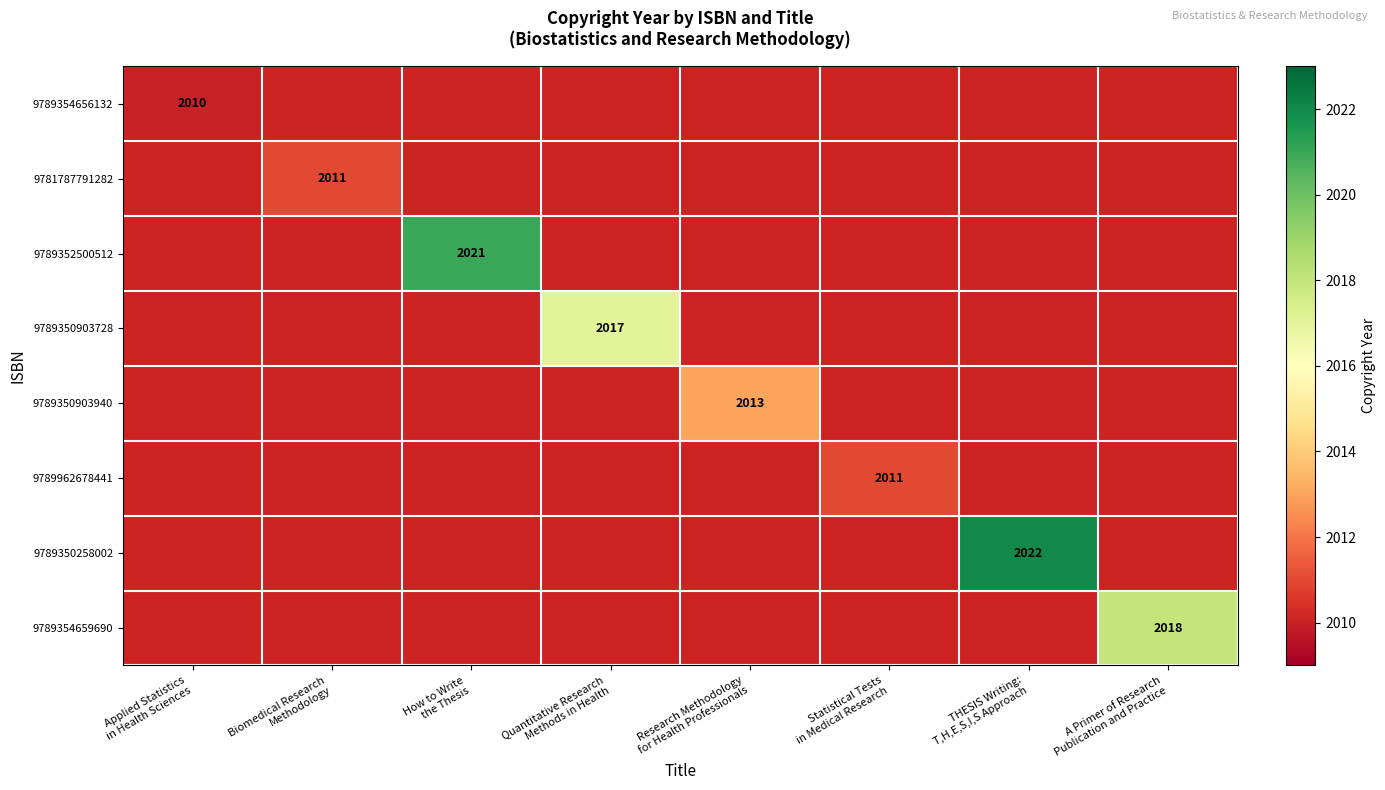

Count the number of categories in the chart.

8